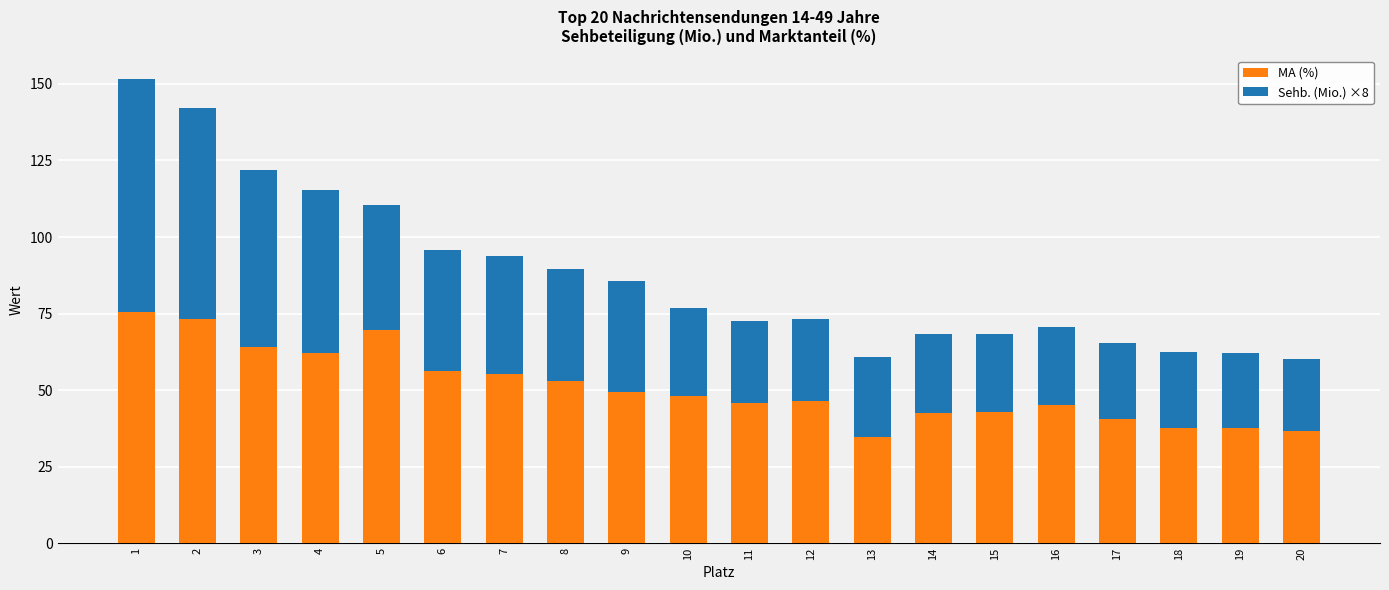

What is the lowest value of the MA (%) series?

34.6